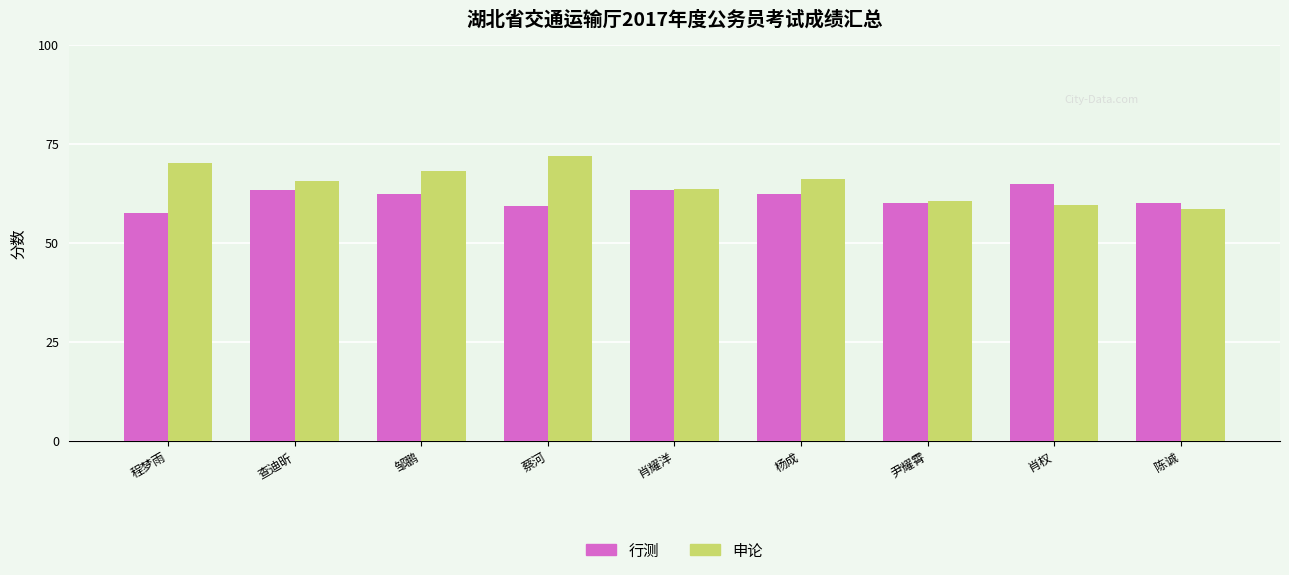

What is the value of the 申论 bar at the 1st from the left?

70.0